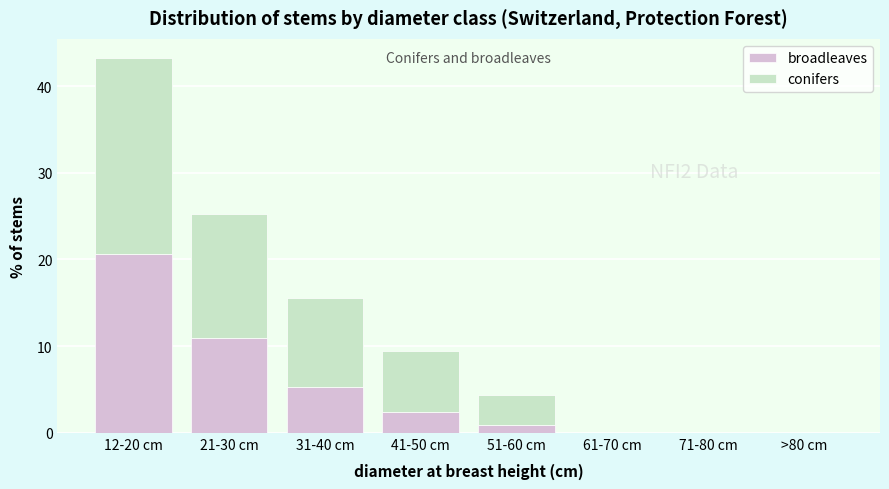

Reading right to left, transcribe the values for broadleaves.

>80 cm=0.0	71-80 cm=0.0	61-70 cm=0.0	51-60 cm=0.9	41-50 cm=2.4	31-40 cm=5.3	21-30 cm=10.9	12-20 cm=20.6